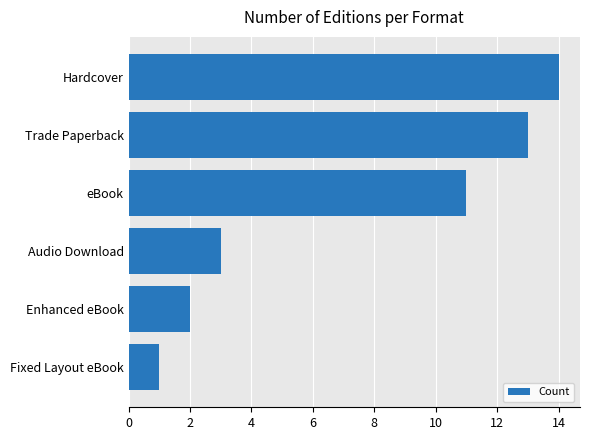

What value does the data have at Trade Paperback, to the nearest 10?

10